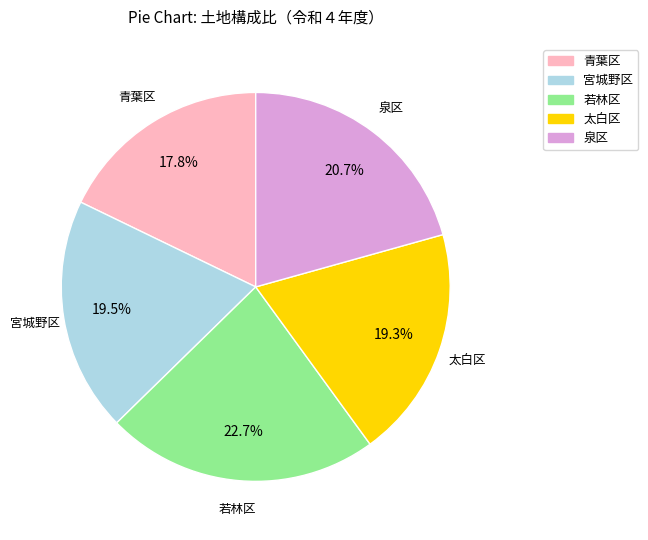

How much of the chart is everything except 青葉区?

82.2%